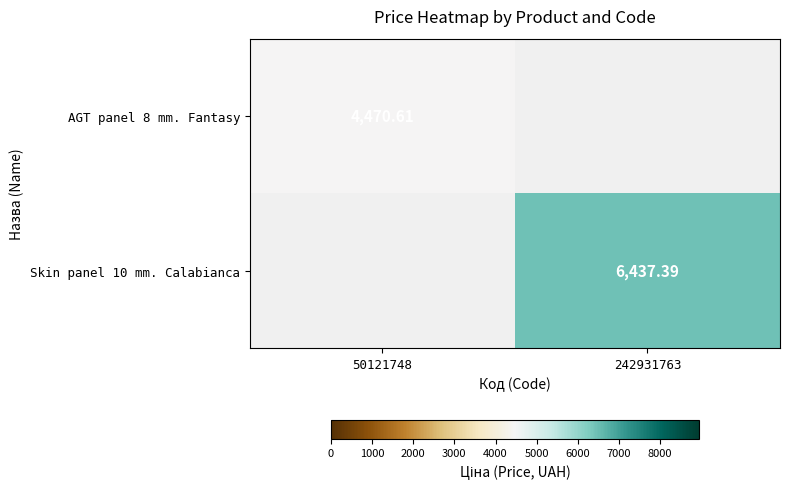

At which label does Skin panel 10 mm. Calabianca first exceed 6437?

242931763